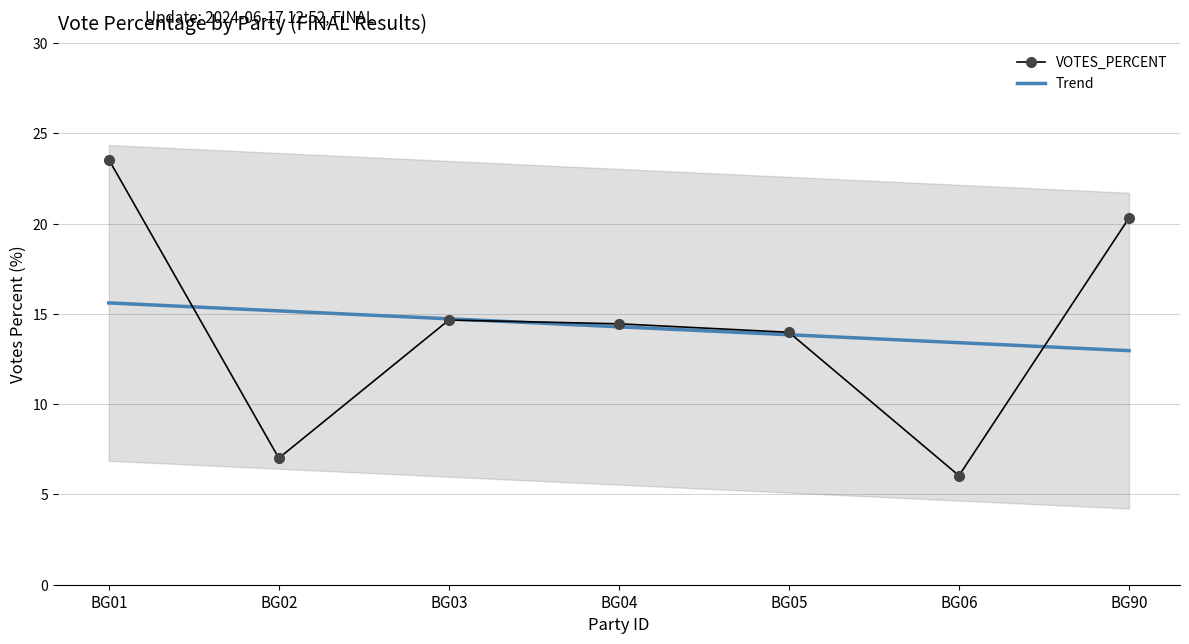

List the series in order of their peak value, highest first.

VOTES_PERCENT, Trend